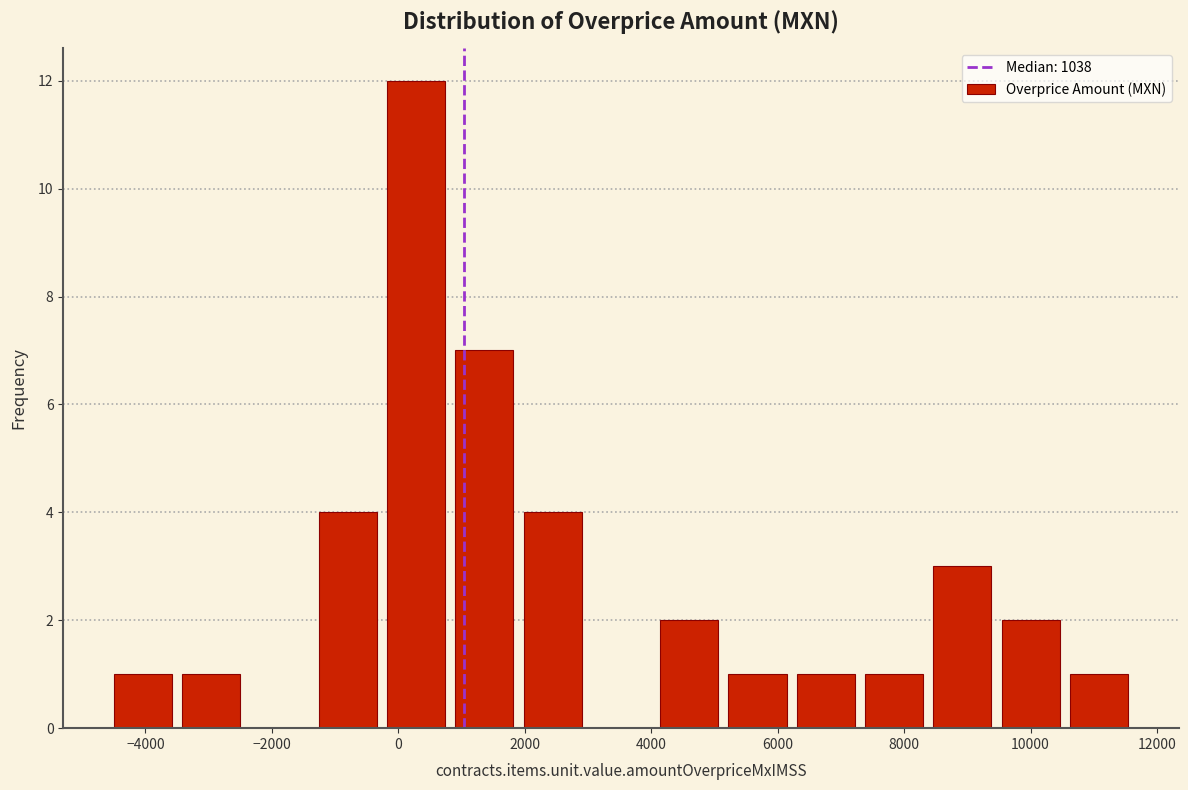

Reading left to right, transcribe this chart: for each bar, give the range it covers on the x-axis and its height. Neither the bar edges nor the heights are printed on the chart, so give them approximately, as read against the axes.

-4600 to -3400: 1
-3400 to -2400: 1
-2400 to -1400: 0
-1400 to -200: 4
-200 to 800: 12
800 to 2000: 7
2000 to 3000: 4
3000 to 4000: 0
4000 to 5200: 2
5200 to 6200: 1
6200 to 7400: 1
7400 to 8400: 1
8400 to 9400: 3
9400 to 10600: 2
10600 to 11600: 1